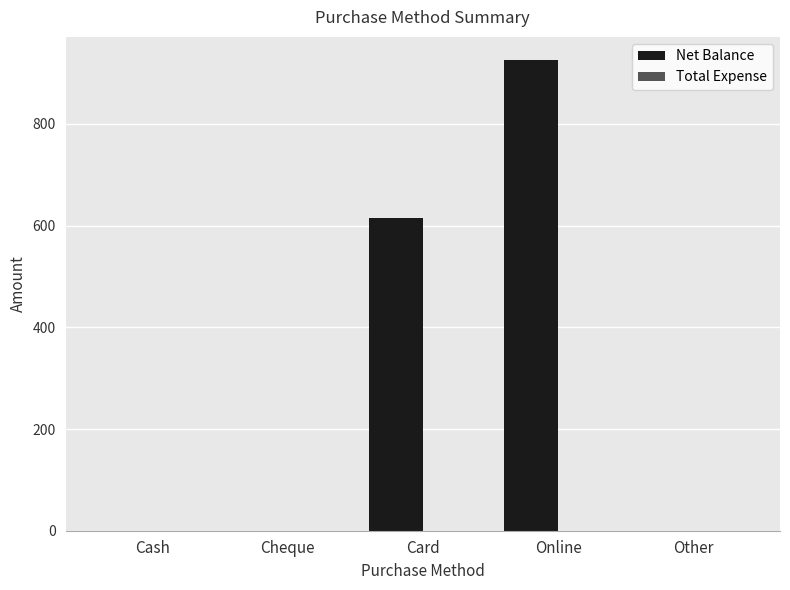

The chart shows a value of 269 at Card. True or false?

False